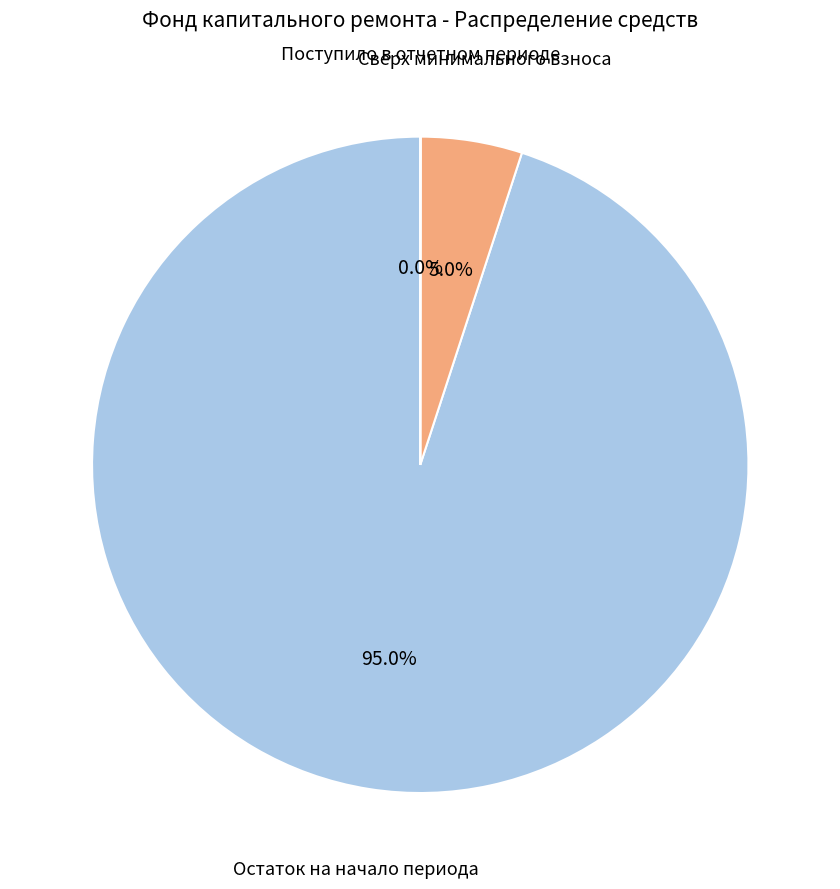

Is there a majority slice in this chart?

Yes